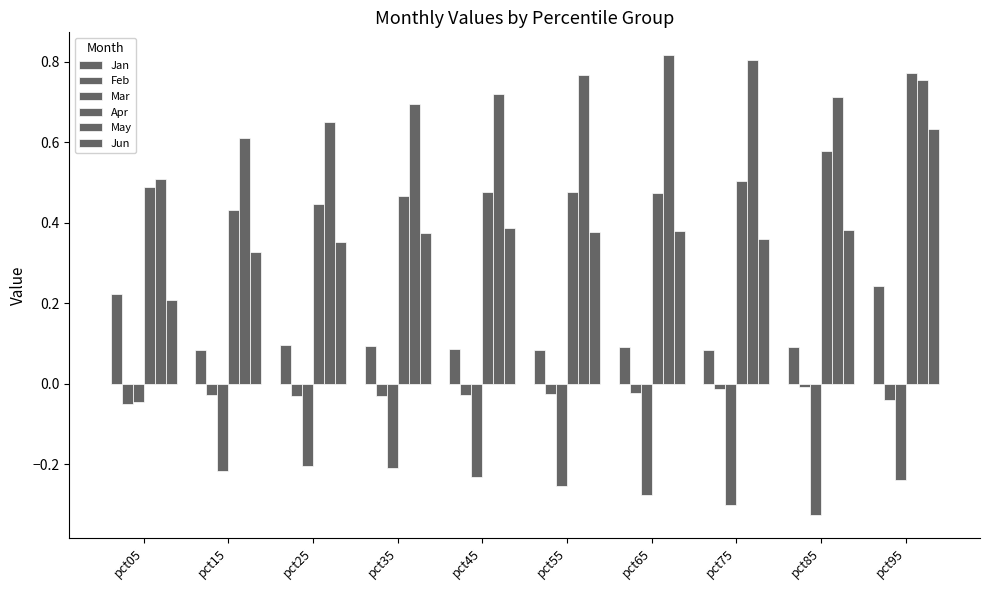

What is the value of the Apr bar at the 4th from the left?

0.5